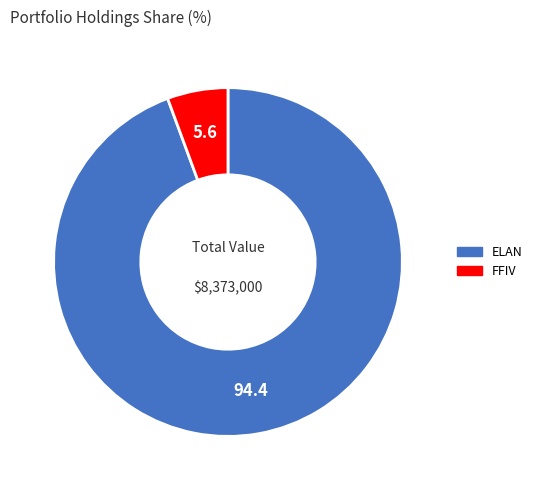

Approximately how many times larger is the value at ELAN compared to FFIV?

16.8